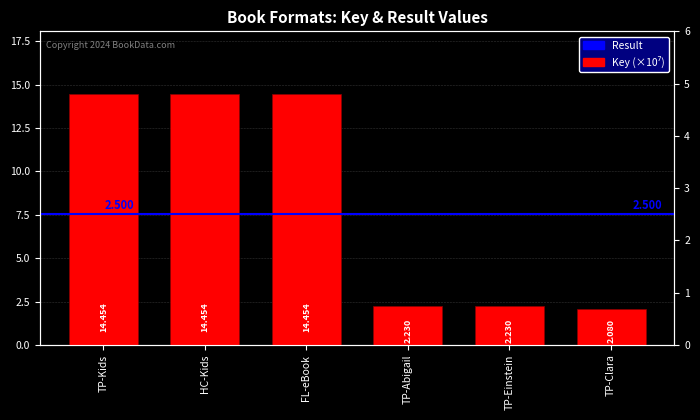

Which category has the highest value across all series?

TP-Kids